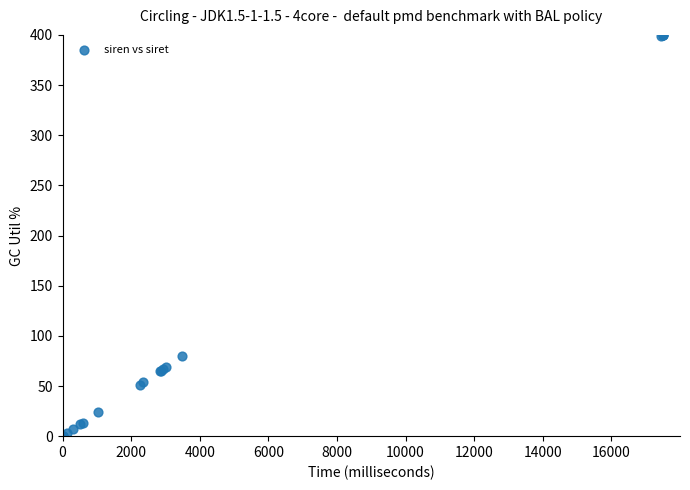

What Y value in the scatter plot is closest to 200?

79.9